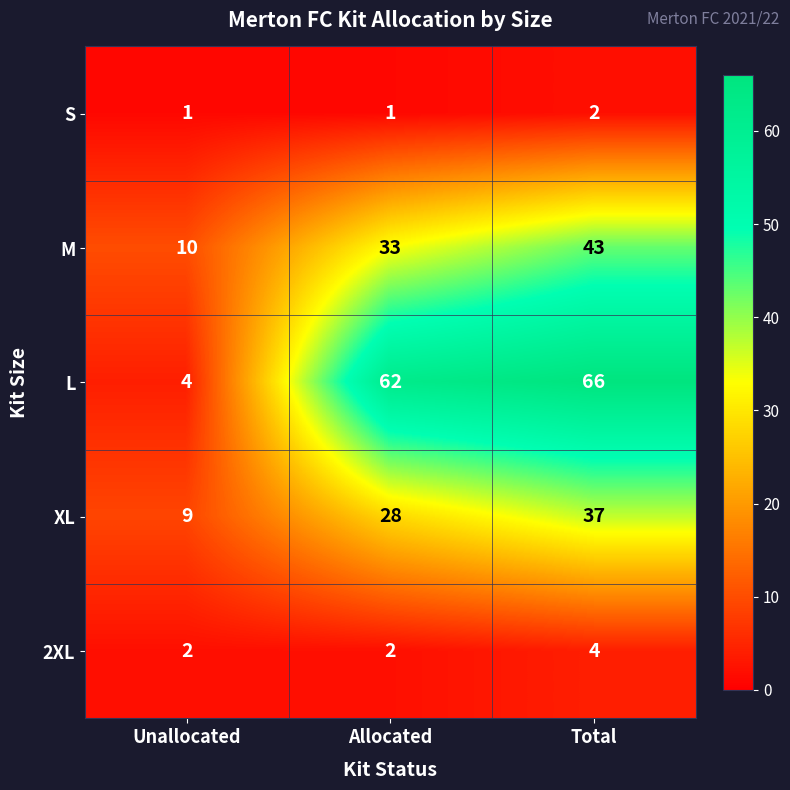

Which label corresponds to the largest value in the chart?

Total